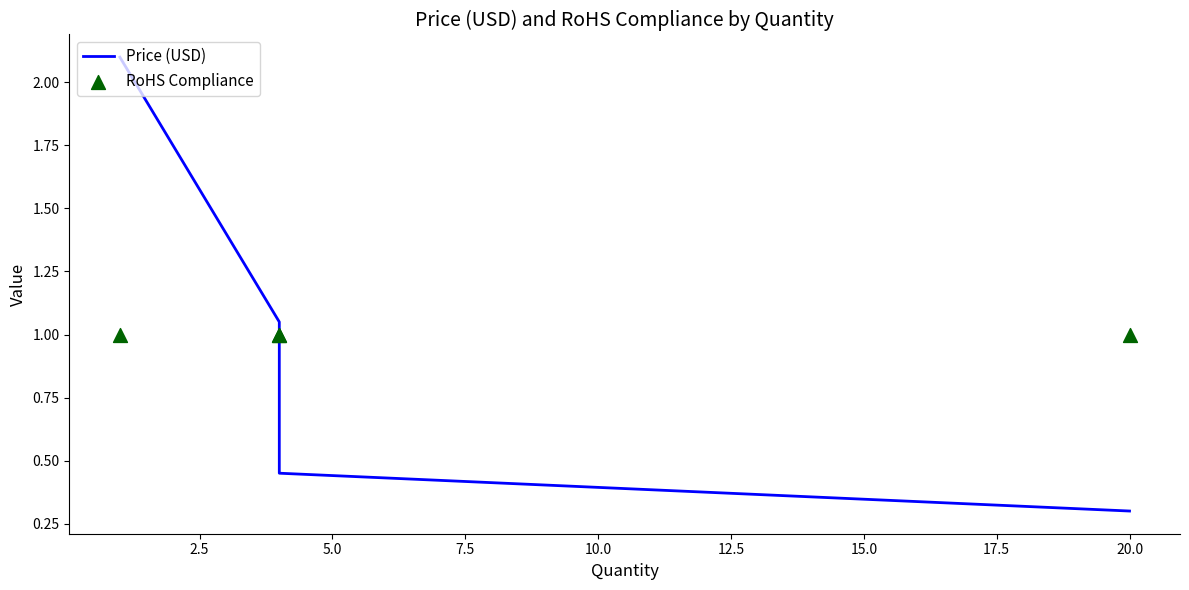

Which series has the largest total across all categories?

RoHS Compliance